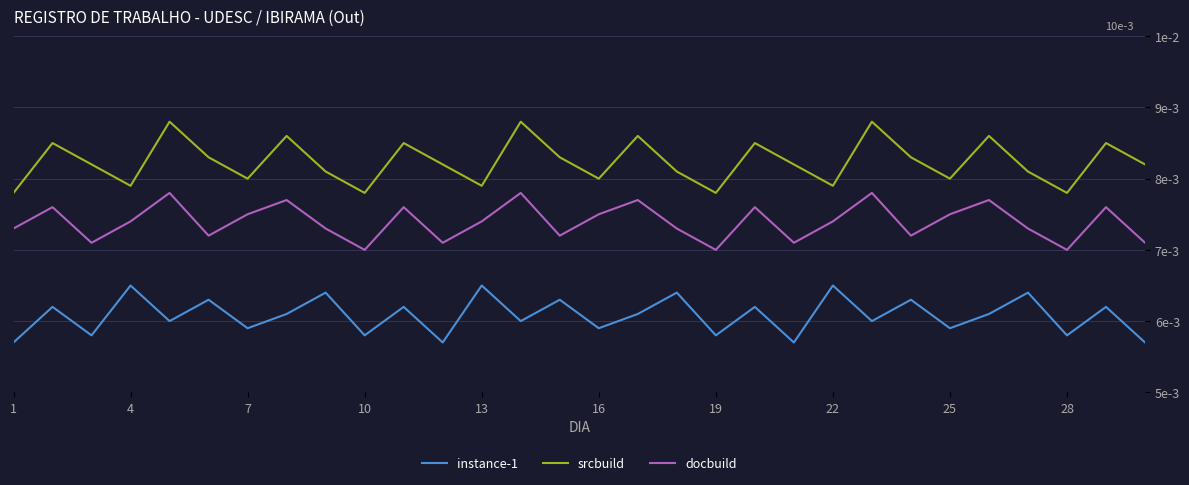

Is this an area chart (filled region under the line)?

No